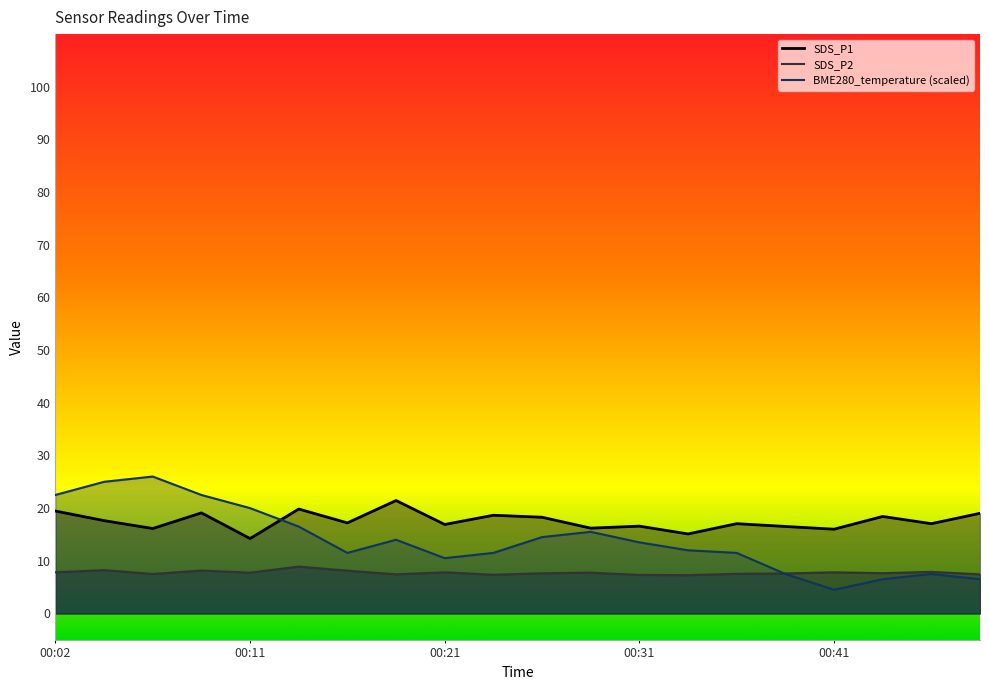

Which series changed the most between 00:16 and 00:48?

BME280_temperature